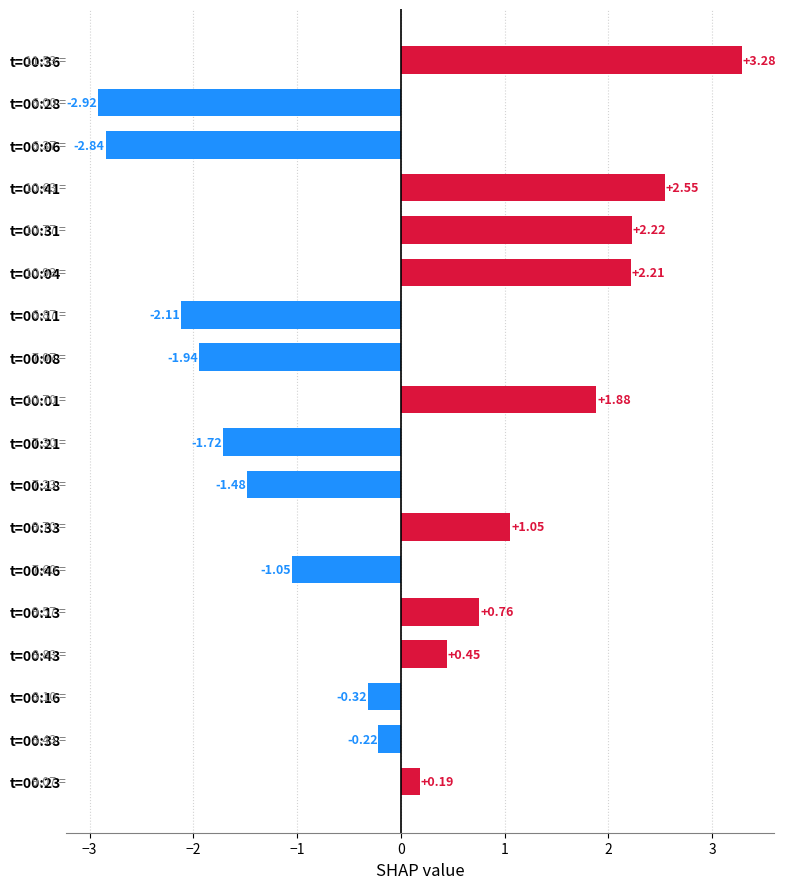

Rank the categories by value from lowest to highest.

t=00:28, t=00:06, t=00:11, t=00:08, t=00:21, t=00:18, t=00:46, t=00:16, t=00:38, t=00:23, t=00:43, t=00:13, t=00:33, t=00:01, t=00:04, t=00:31, t=00:41, t=00:36